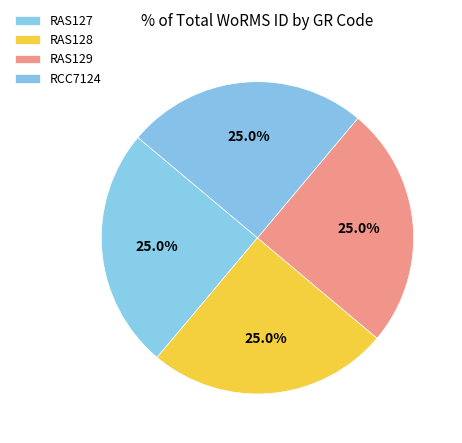

What percentage is the RAS129 slice, to the nearest percent?

25%